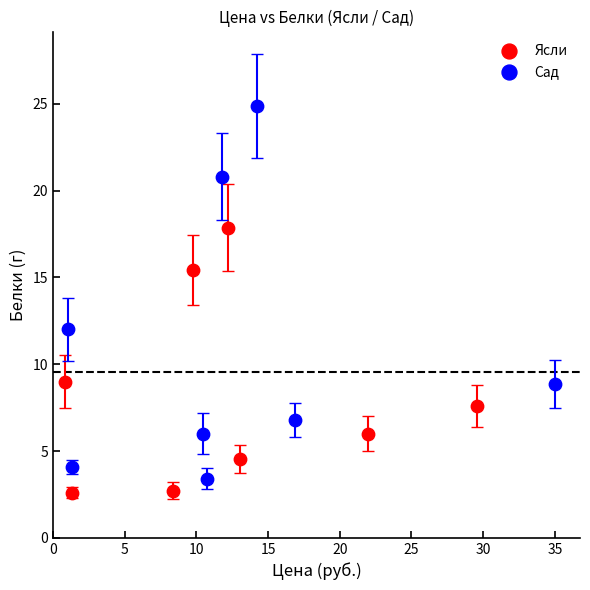

Which series has the widest spread of Y values?

Сад